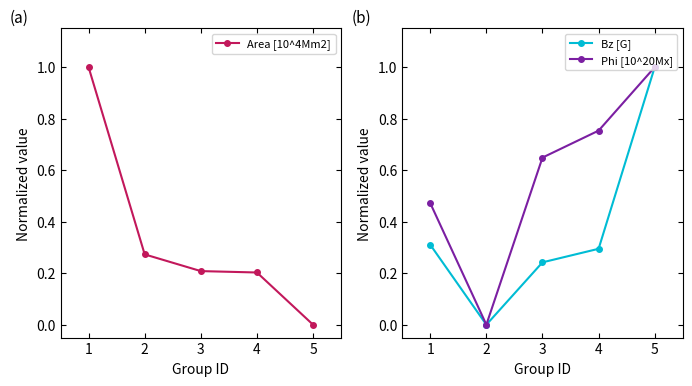

Does the chart display data point markers on the line(s)?

Yes